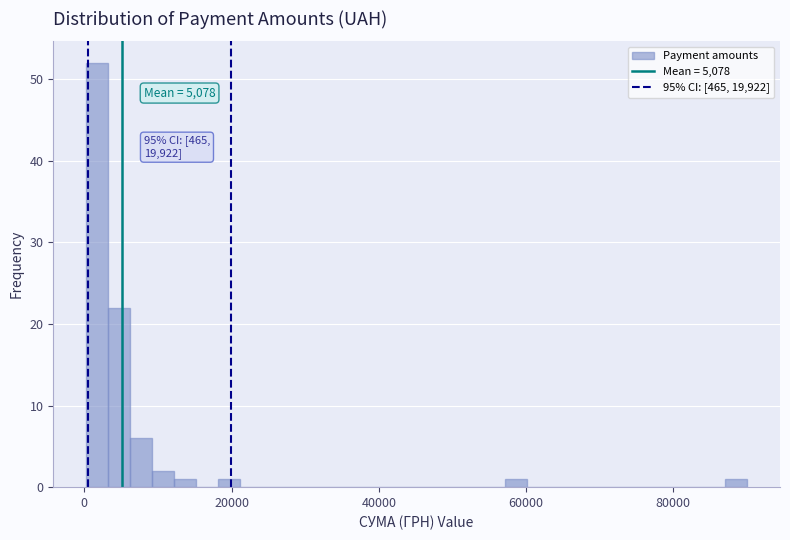

Read against the x-axis, roughly where is the centre of the tallest bar?

2000